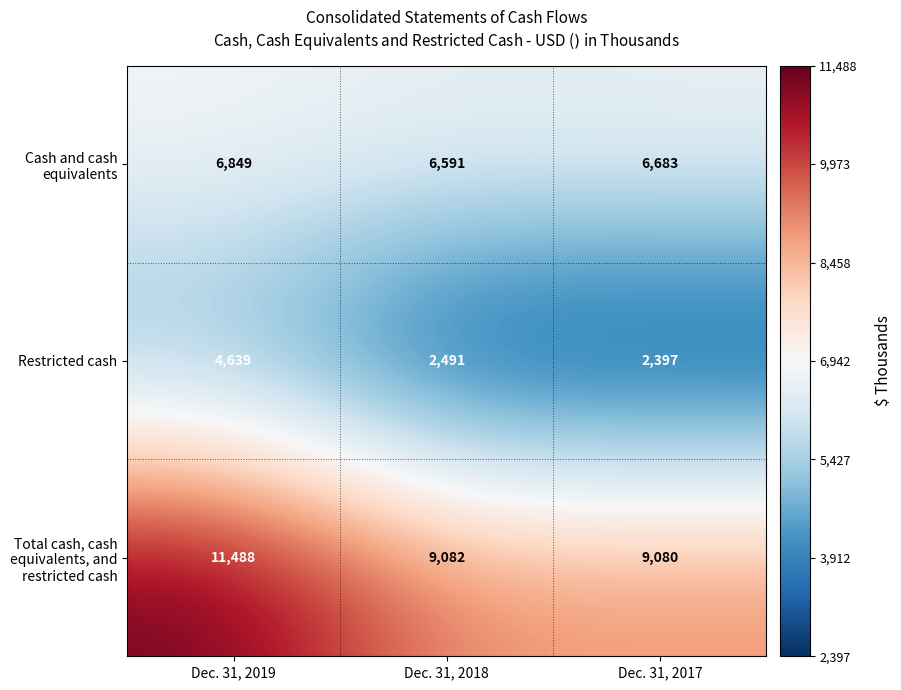

List the series in order of their overall mean, highest first.

Total cash, cash equivalents, and restricted cash, Cash and cash equivalents, Restricted cash